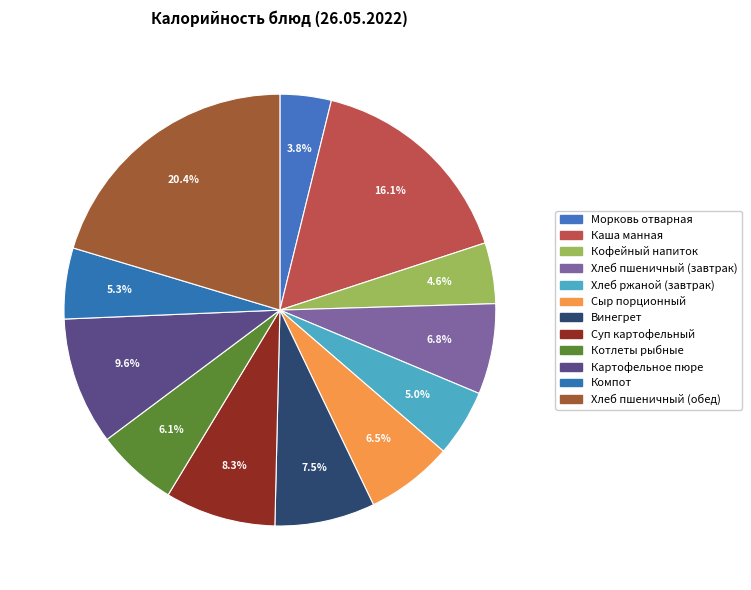

To the nearest percent, what portion does Хлеб пшеничный (завтрак) represent?

7%